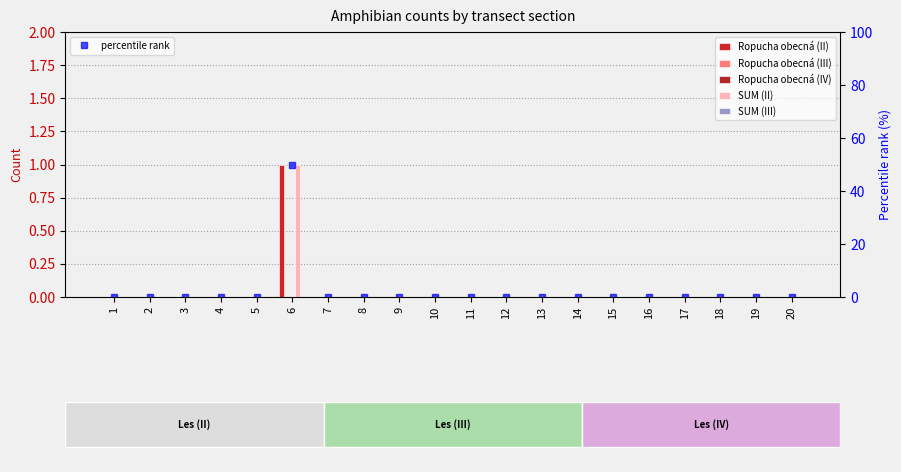

What are all the series names shown in the legend?

Ropucha obecná (II), Ropucha obecná (III), Ropucha obecná (IV), SUM (II), SUM (III), percentile rank